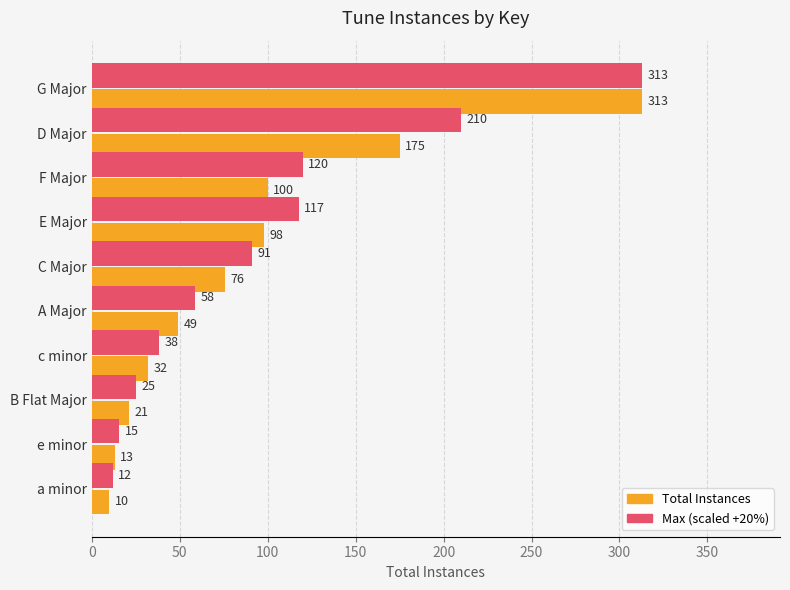

At which category is the sum across all series the highest?

G Major